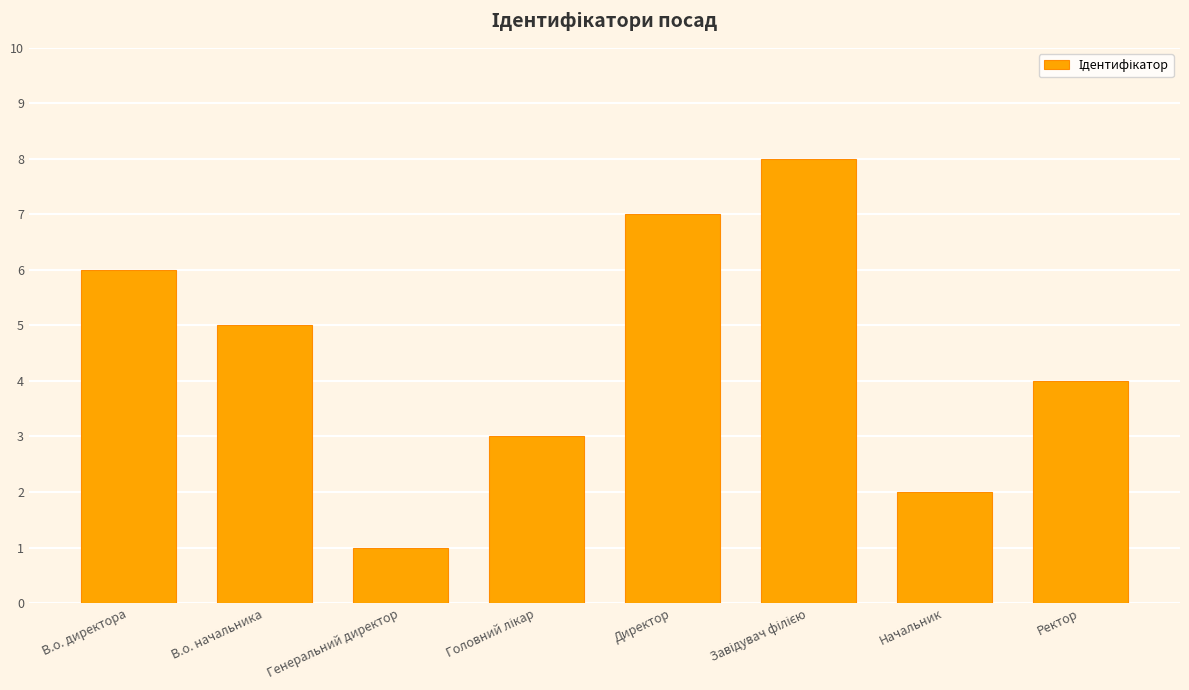

How many distinct data groups are displayed?

1